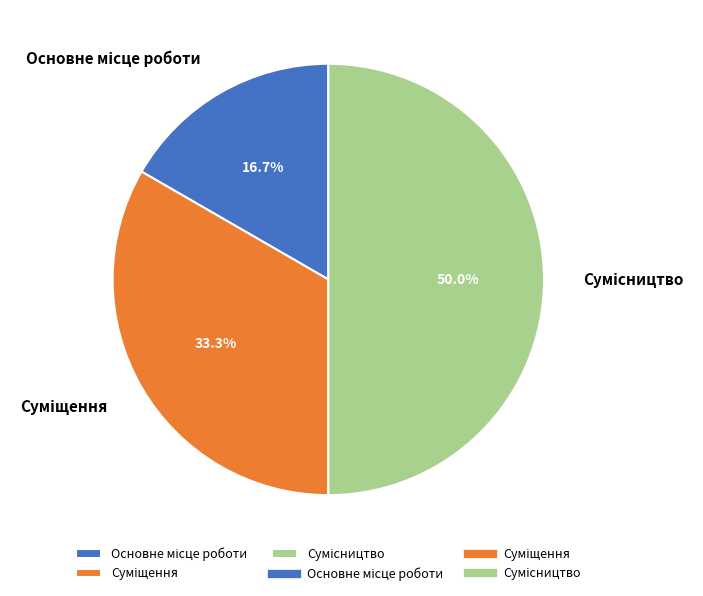

Count the number of slices in the pie.

3